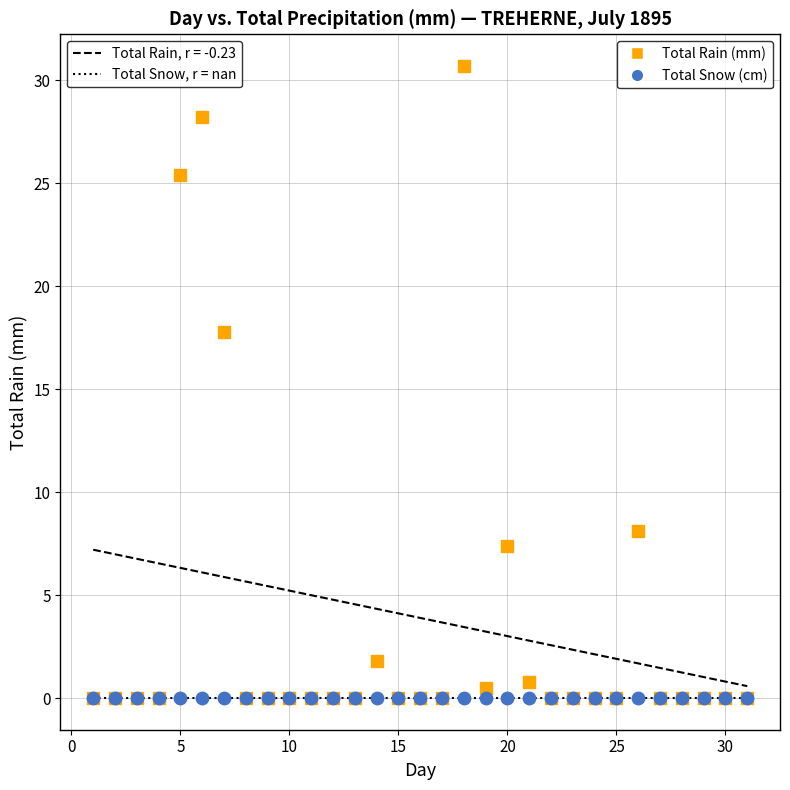

In the Total Rain (mm) series, what Y value is closest to 15?

17.8